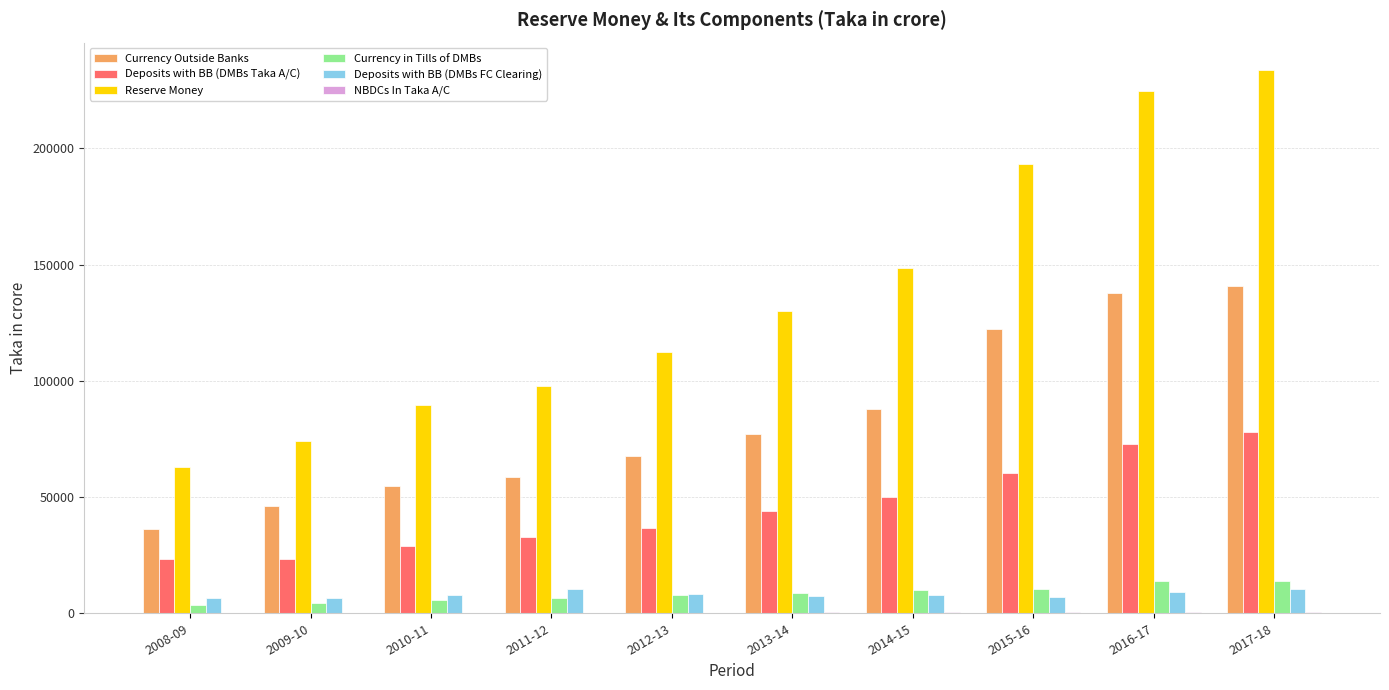

Which series has the largest total across all categories?

Reserve Money